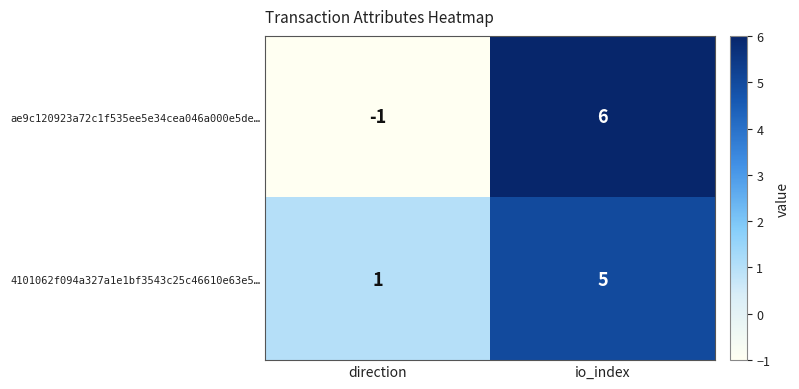

True or false: 4101062f094a327a1e1bf3543c25c46610e63e5… has a value of 1 at direction.

True